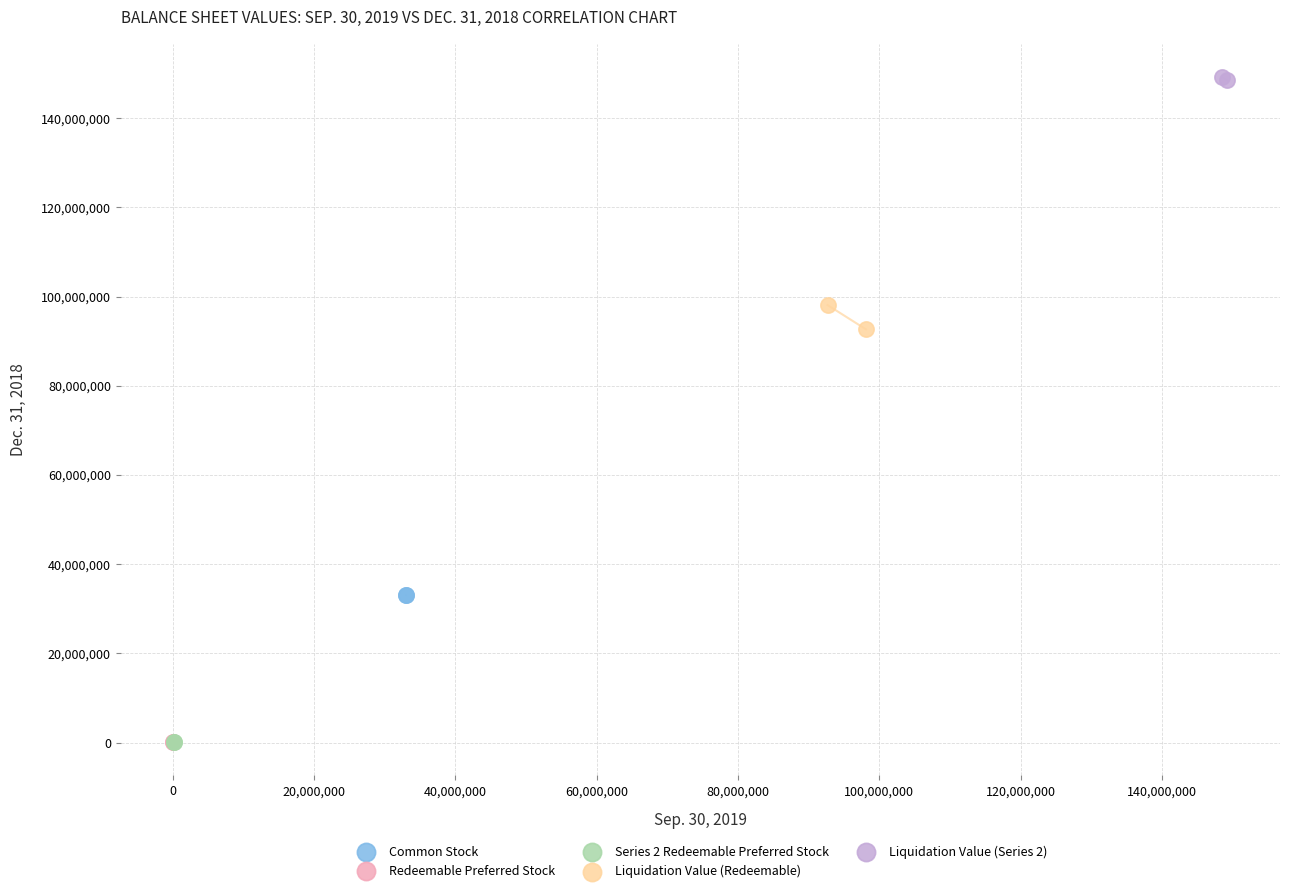

What are all the series names shown in the legend?

Common Stock, Redeemable Preferred Stock, Series 2 Redeemable Preferred Stock, Liquidation Value (Redeemable), Liquidation Value (Series 2)